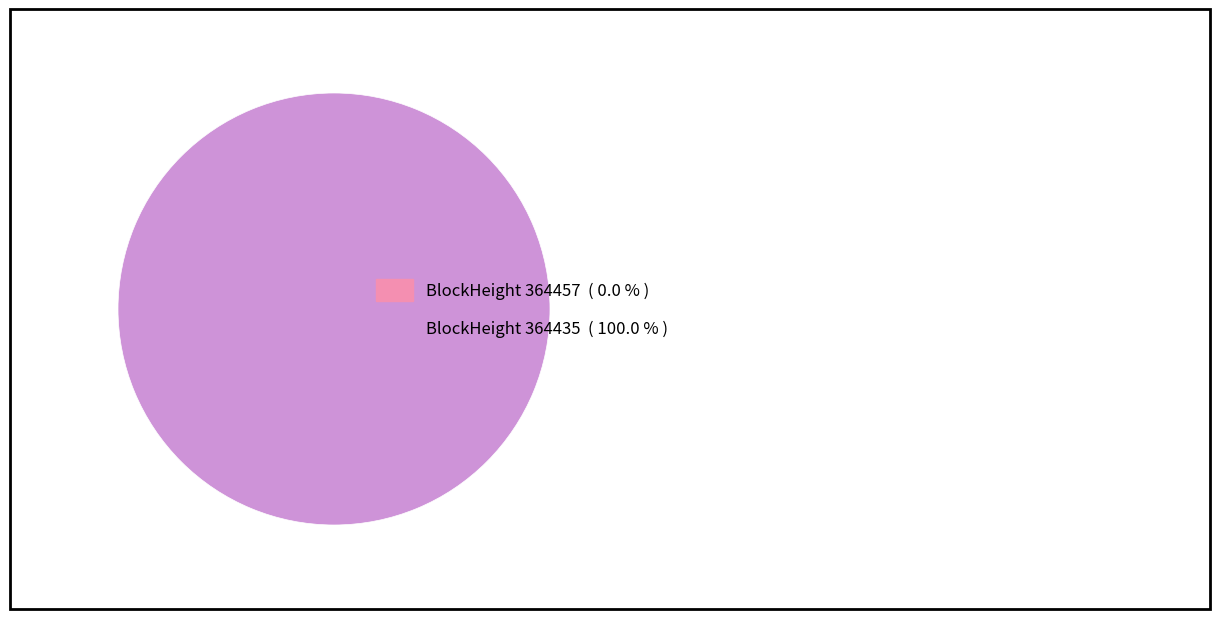

Which slice represents more than half of the pie?

364435